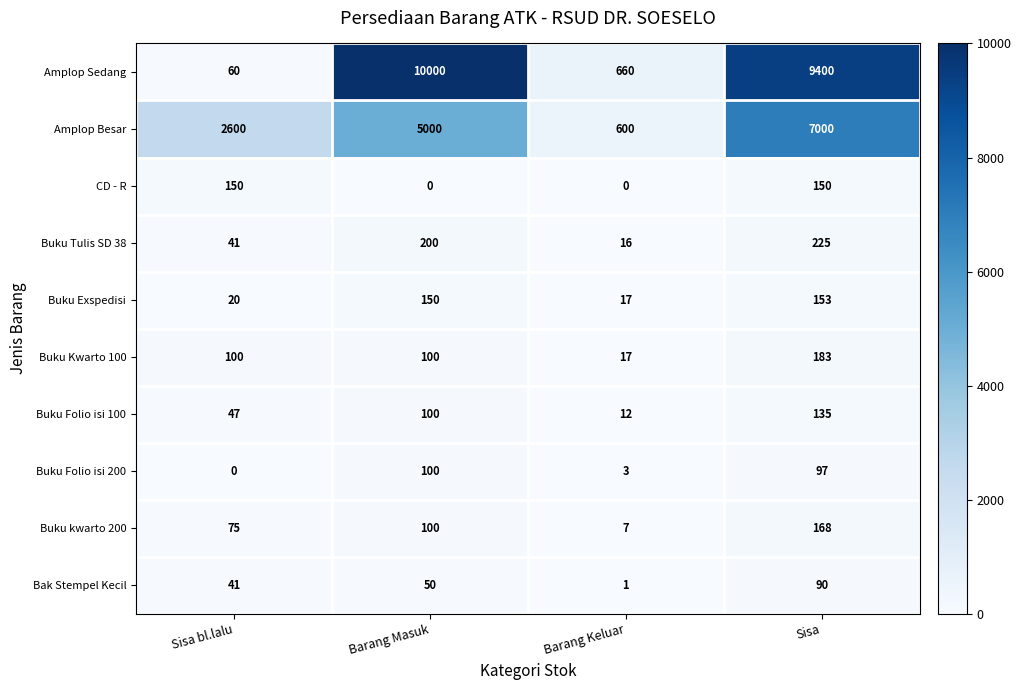

True or false: Buku Tulis SD 38 has a value of 112 at Sisa.

False